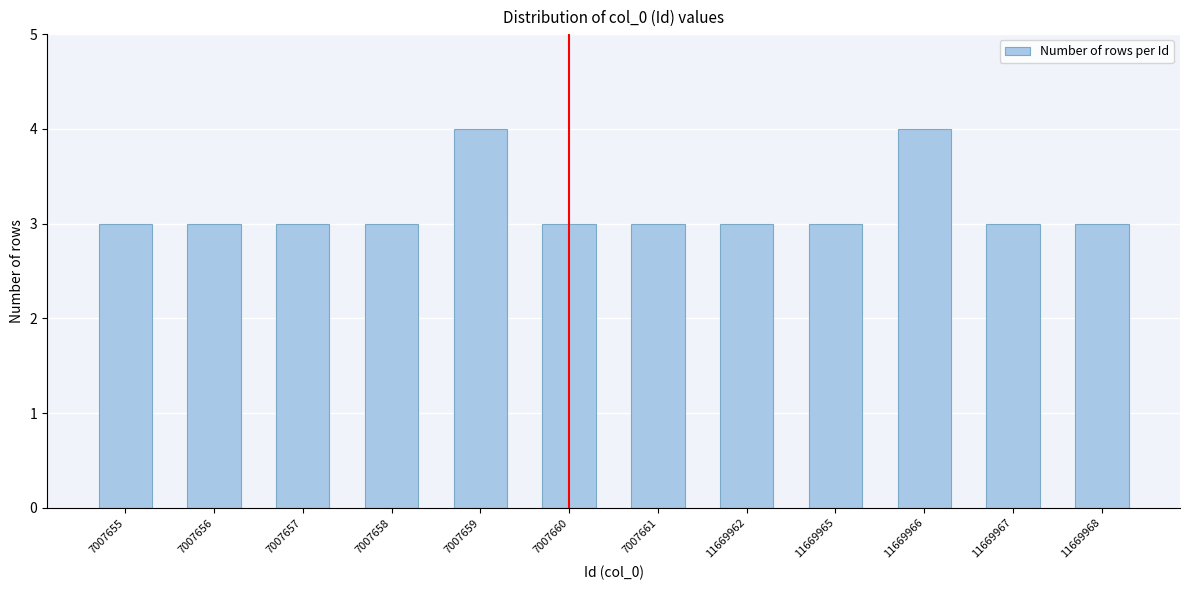

Reading left to right, list all the values displayed in this chart.

7007655=3	7007656=3	7007657=3	7007658=3	7007659=4	7007660=3	7007661=3	11669962=3	11669965=3	11669966=4	11669967=3	11669968=3